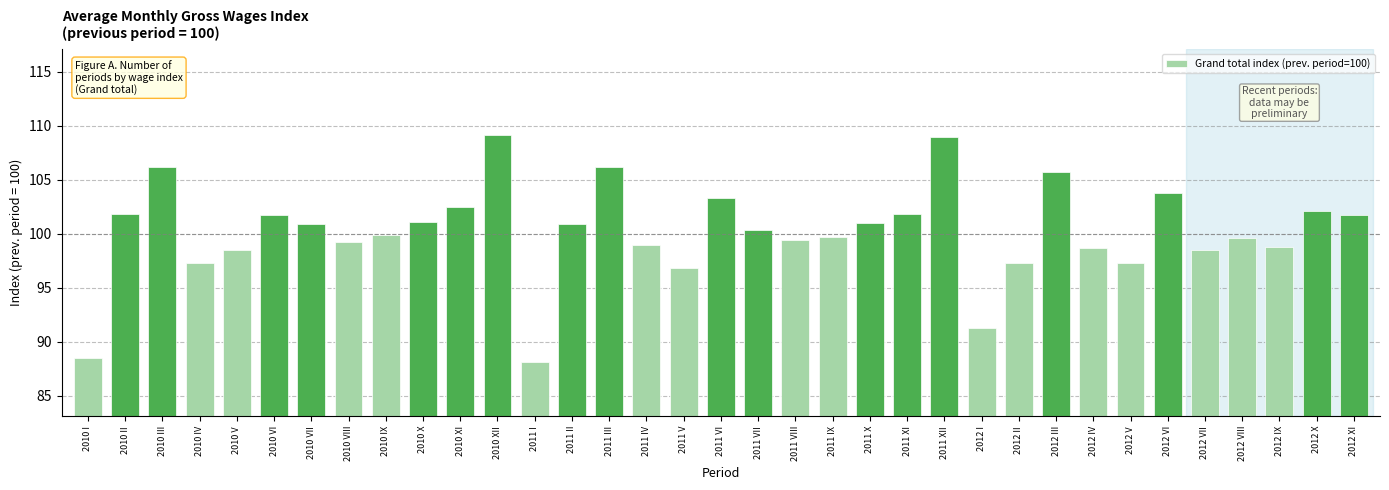

What is the smallest value displayed?

88.1